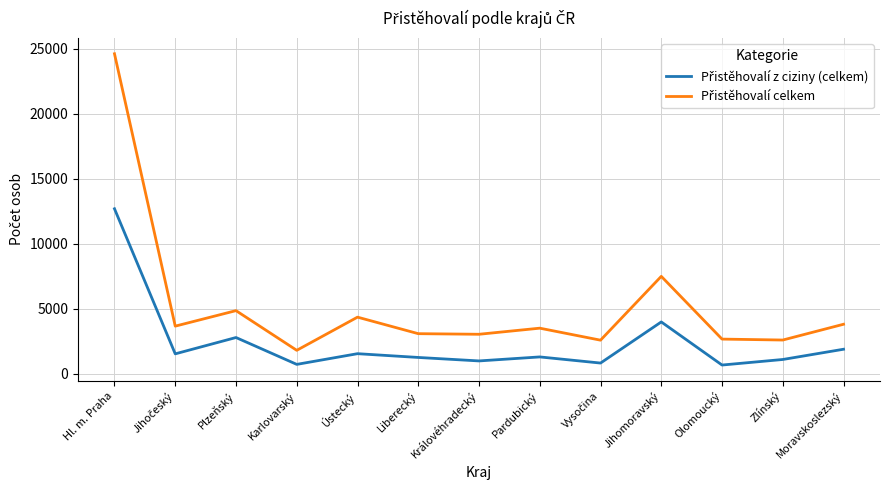

At which category is the sum across all series the highest?

Hl. m. Praha